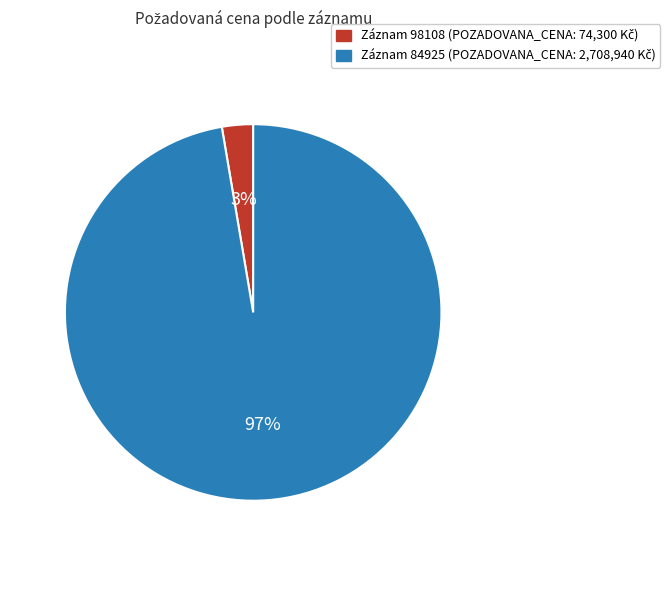

To the nearest percent, what is the average slice percentage?

50%